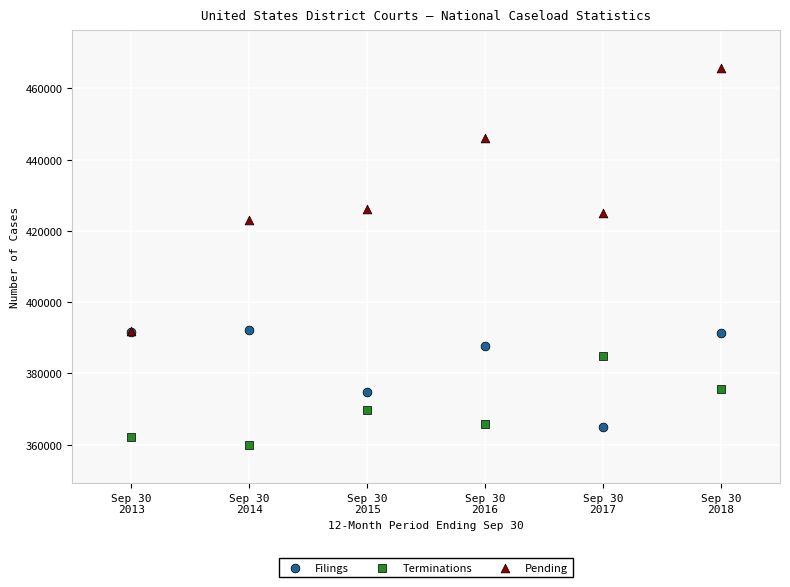

Which series has the largest Y range (max minus min)?

Pending